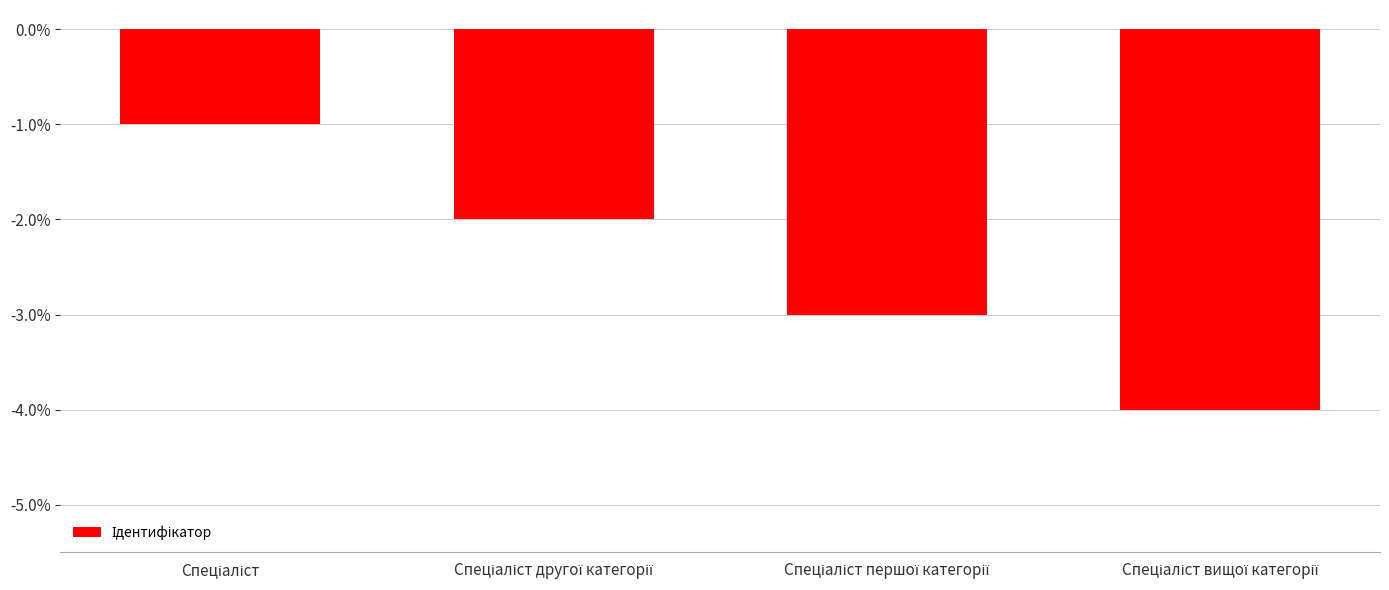

What is the sum of all values?

-10